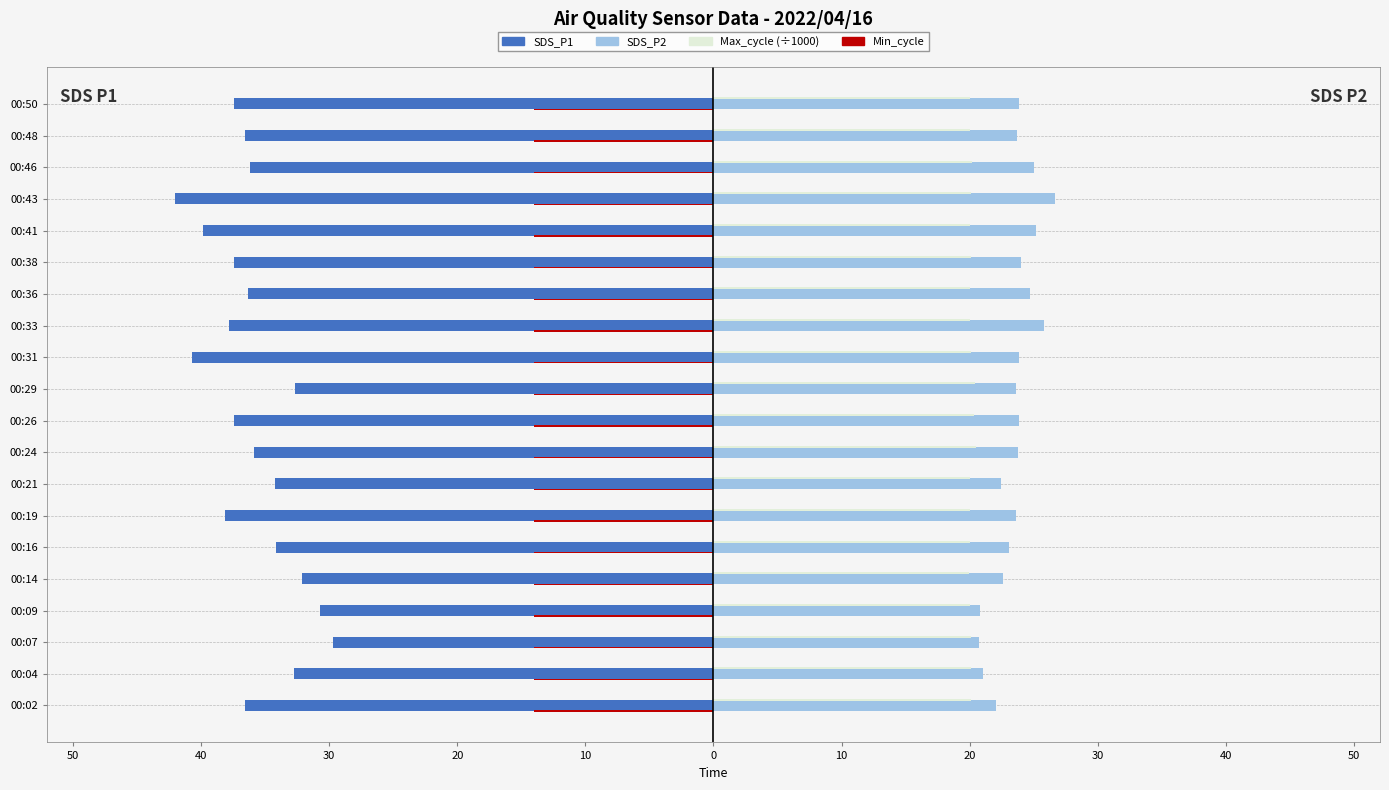

What are all the series names shown in the legend?

SDS_P1, SDS_P2, Max_cycle (÷1000), Min_cycle